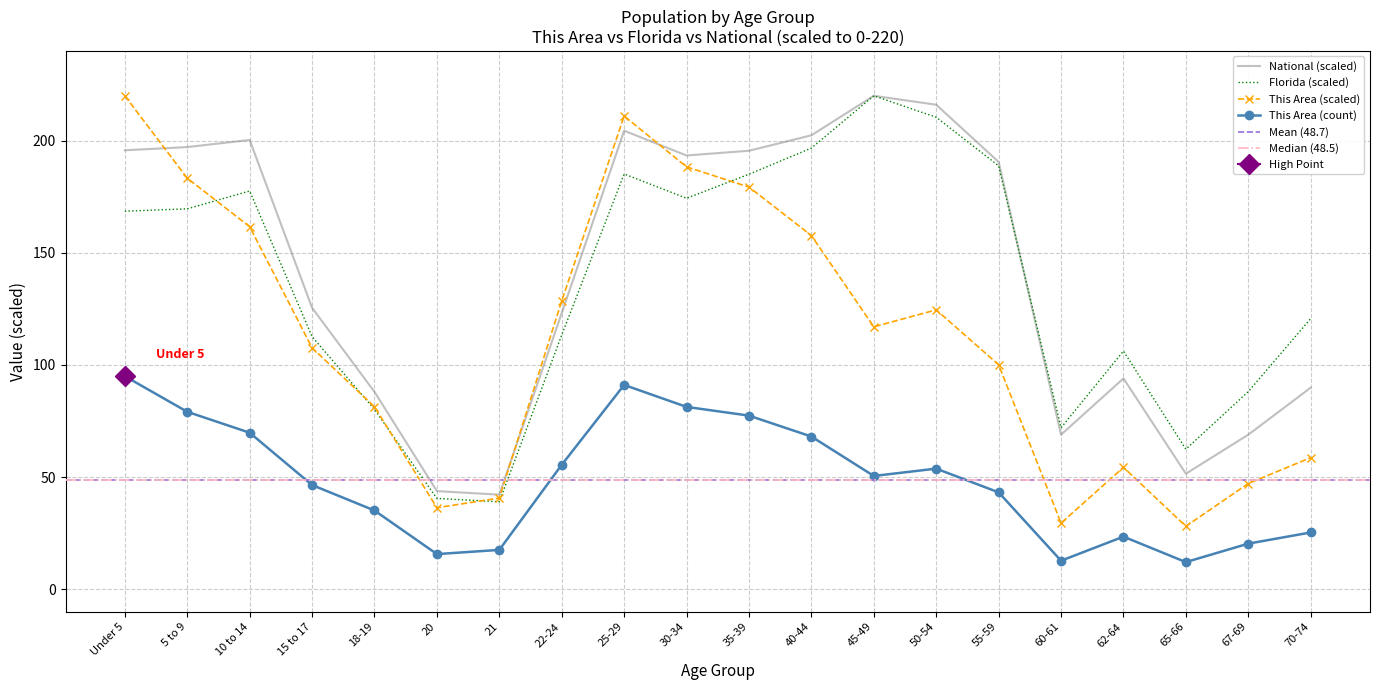

Where do This Area and National first cross each other?

Under 5 and 5 to 9